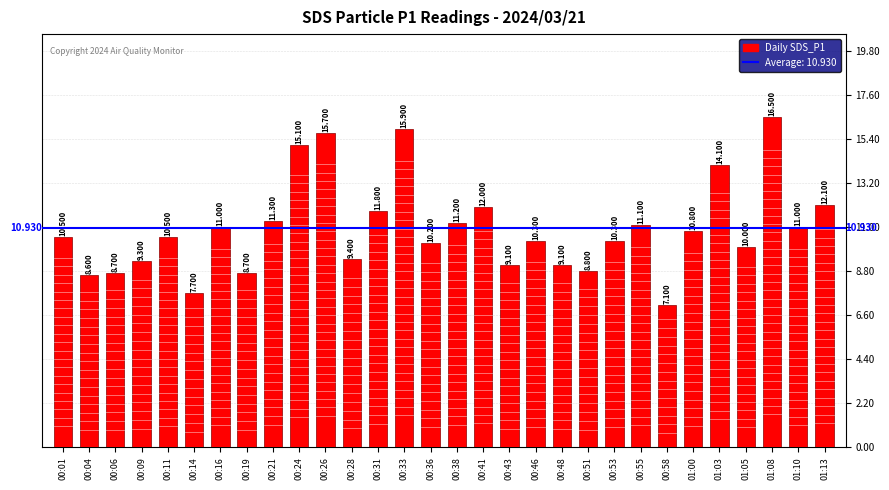

What position from the left is 00:21?

9